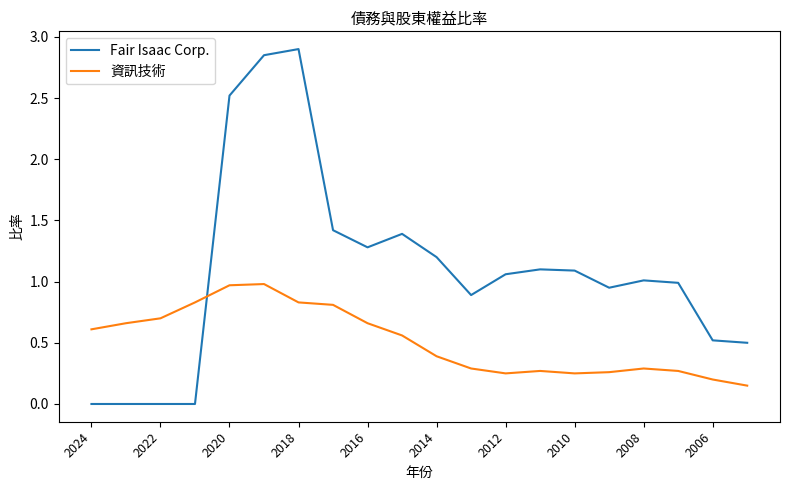

What is the highest value of the 資訊技術 series?

1.0